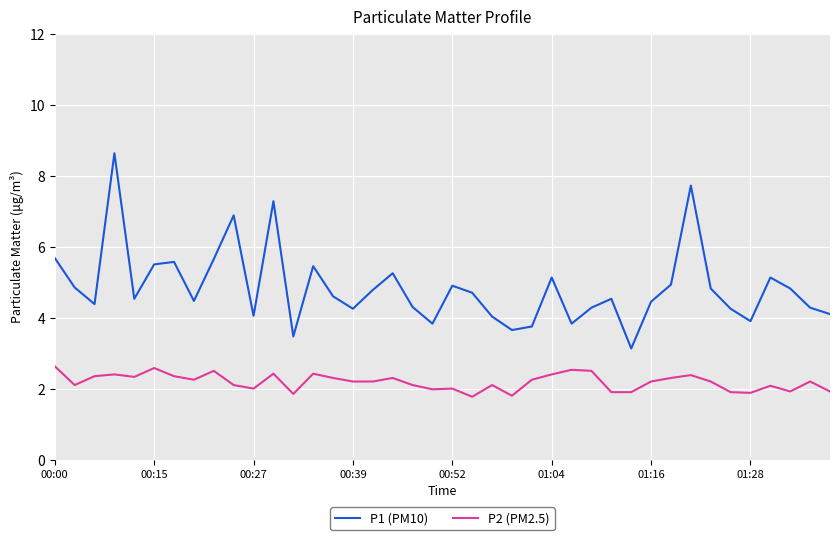

Which series has the largest total across all categories?

P1 (PM10)